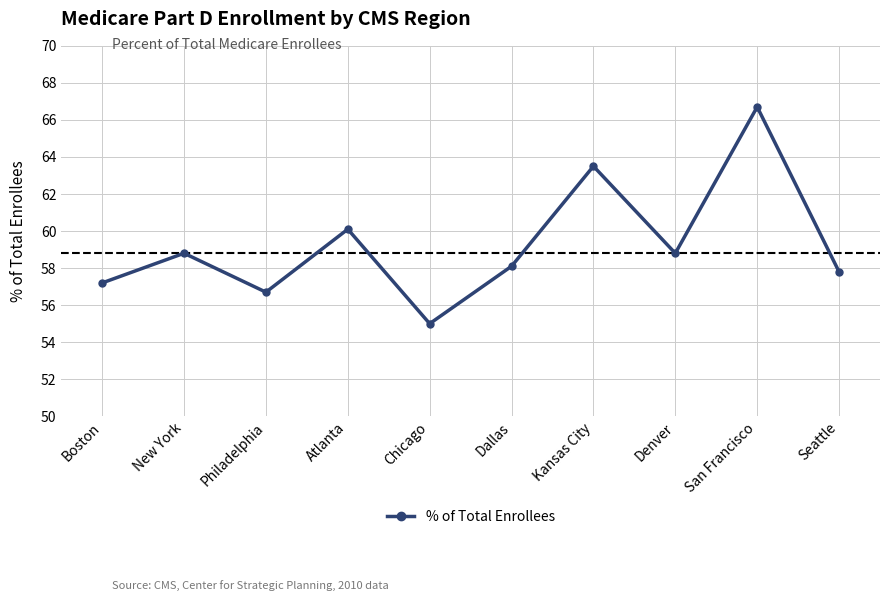

Which category has the lowest value across all series?

Chicago